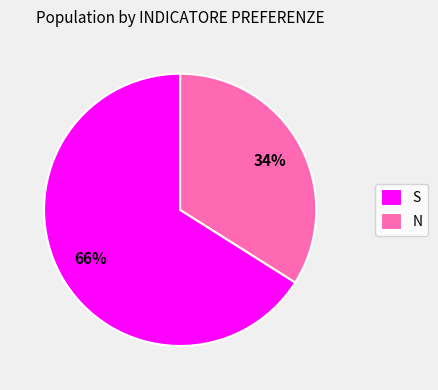

How many segments does this pie chart have?

2